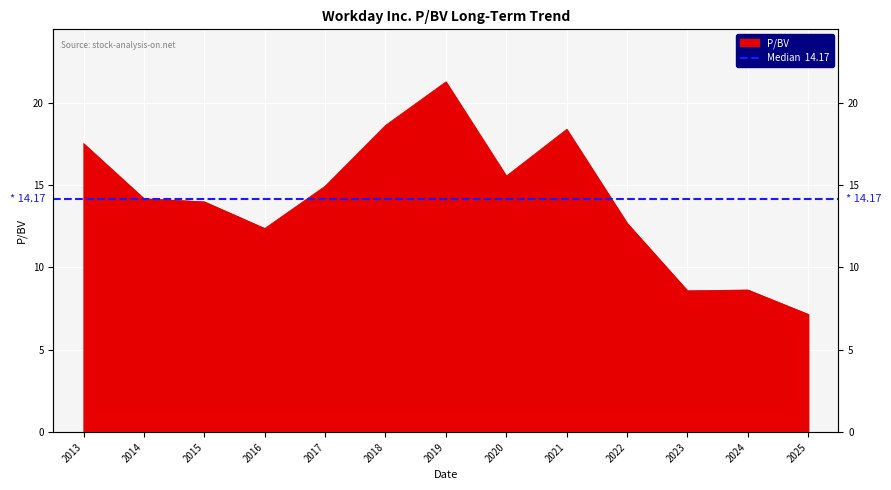

Where does the data first go above 14?

2013